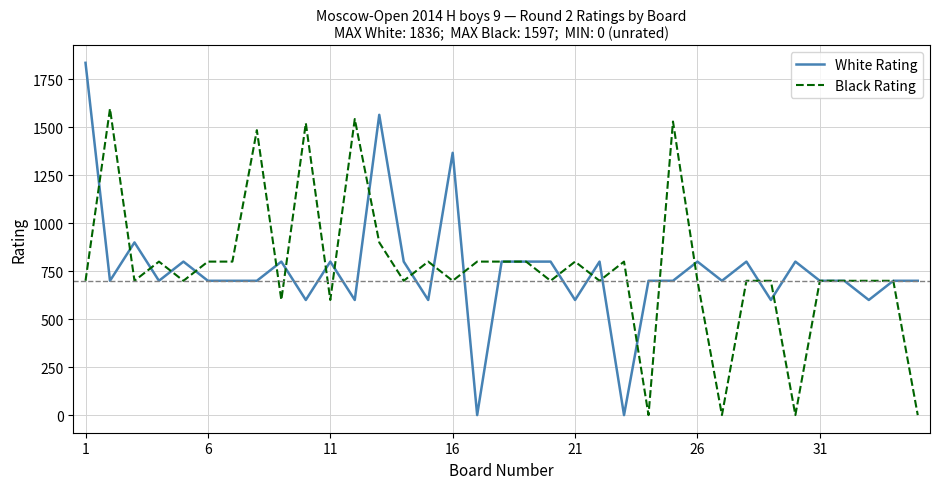

Does the chart display data point markers on the line(s)?

No